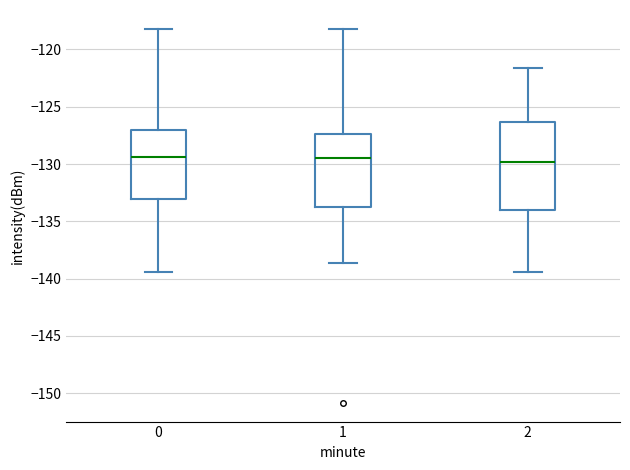

Reading left to right, read every box against the y-axis: the position of its median line, the range the box covers, and the ends of its whiskers. The values are not printed on the chart, so give them approximately, as read against the axis.

0: median -129.5, box -133.0 to -127.0, whiskers -139.5 to -118.0
1: median -129.5, box -133.5 to -127.5, whiskers -138.5 to -118.0
2: median -130.0, box -134.0 to -126.5, whiskers -139.5 to -121.5